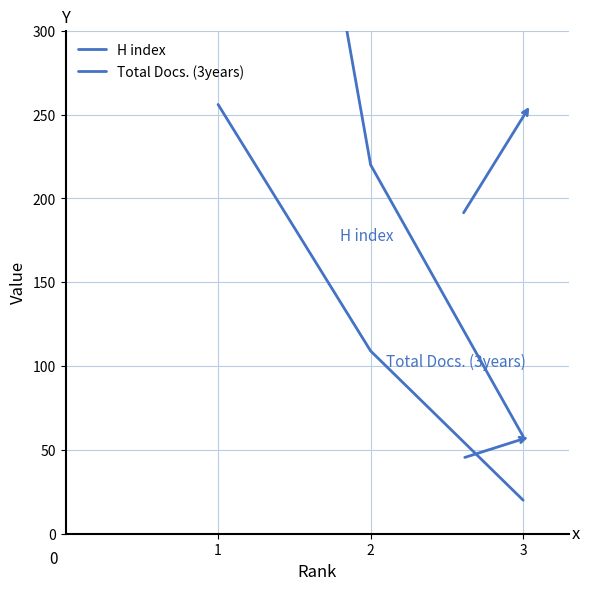

The H index series shows 40 at 2. True or false?

False